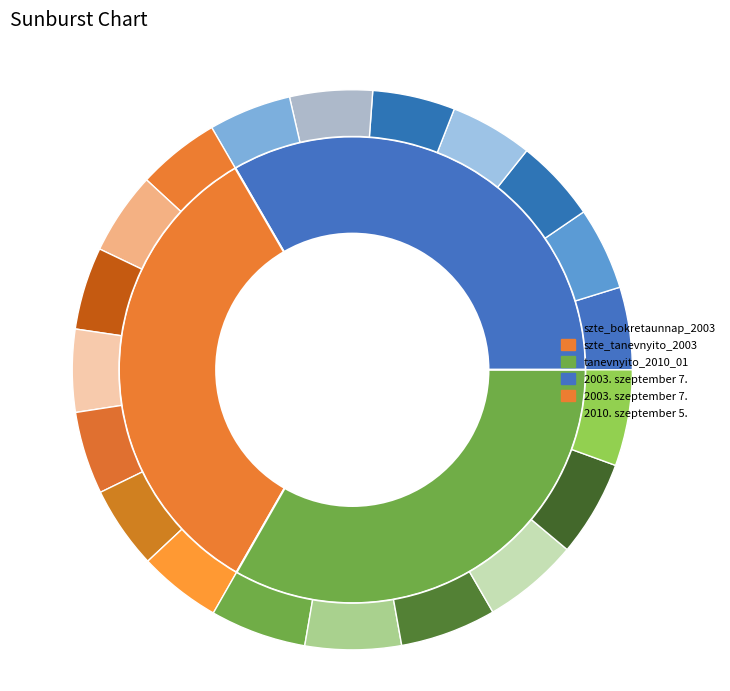

What is the largest slice in the pie chart?

20259